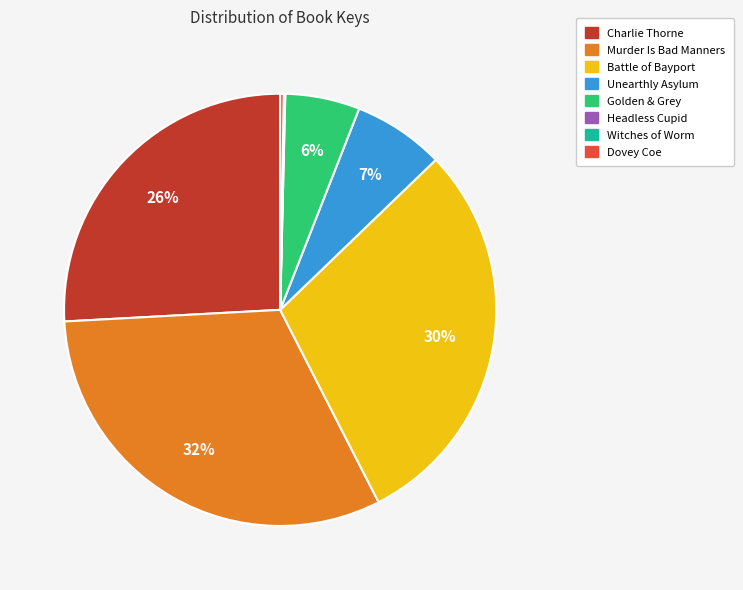

To the nearest percent, what is the difference between the largest and smallest slice percentages?

32%